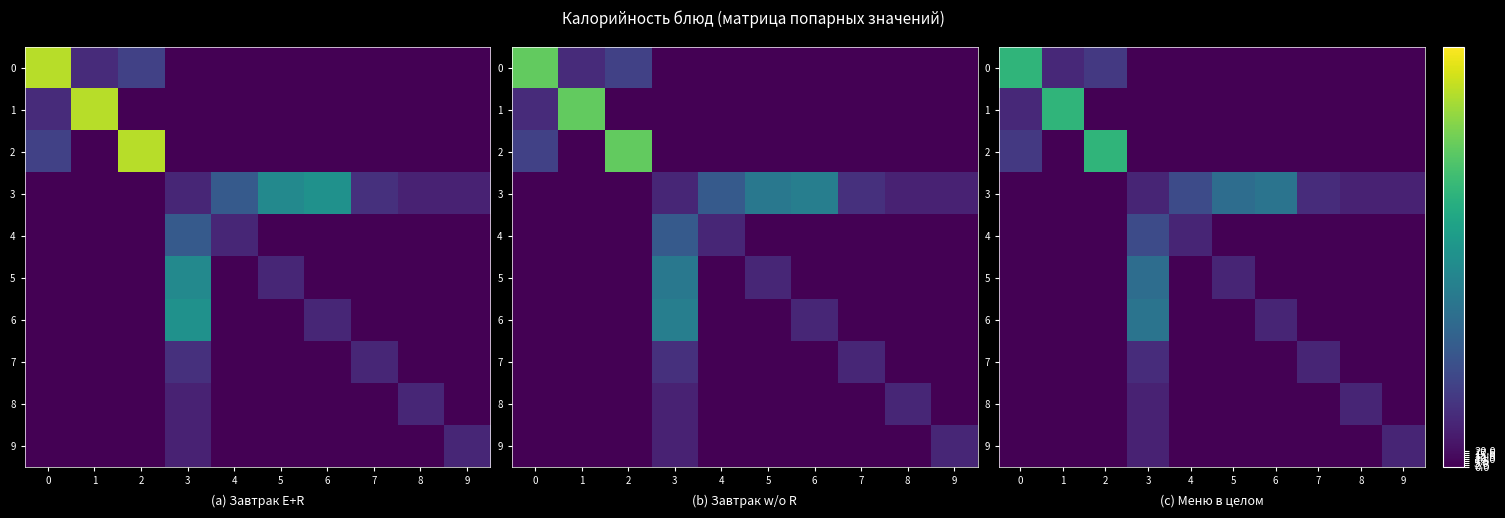

At how many categories does at least one series exceed 22?

10